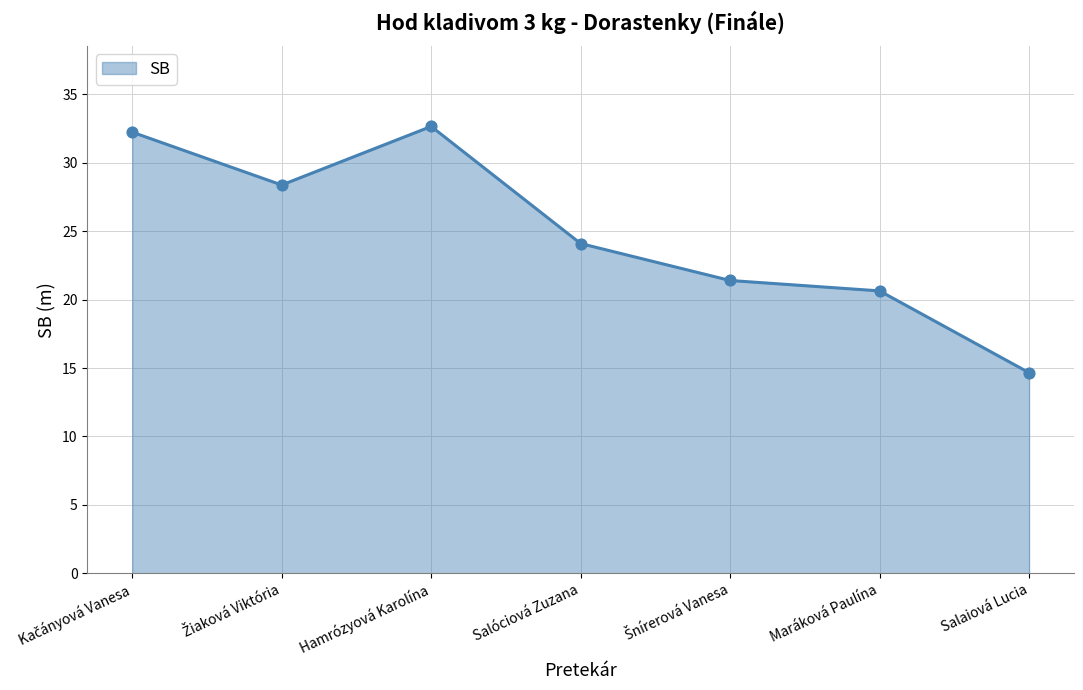

Where is the data nearest to the value 23?

Salóciová Zuzana